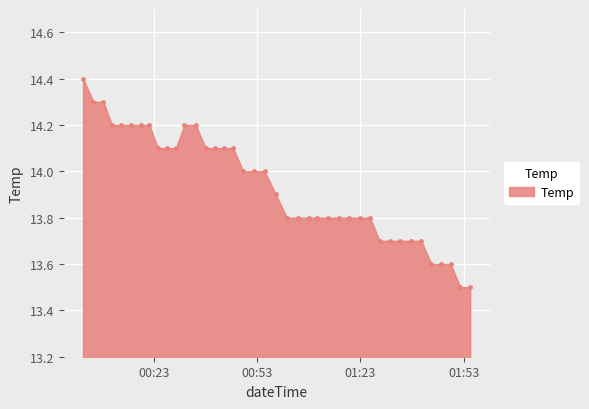

What is the range of Y values (max minus min)?

0.9